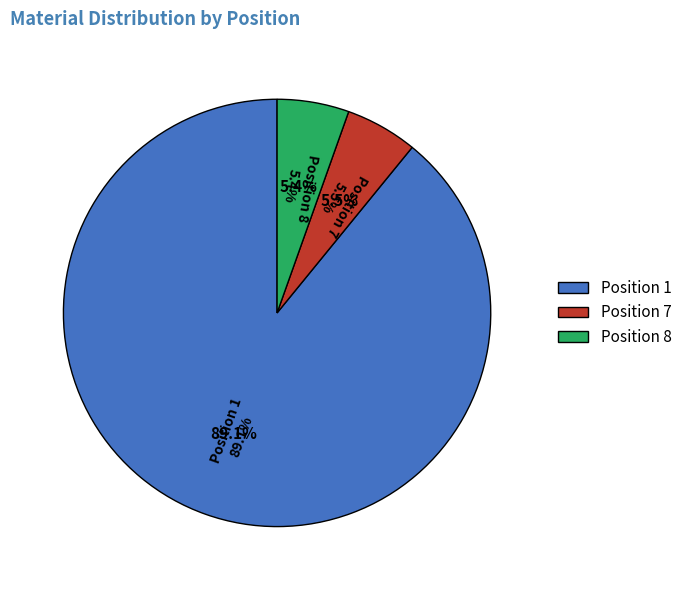

To the nearest percent, what is the difference between the largest and smallest slice percentages?

84%